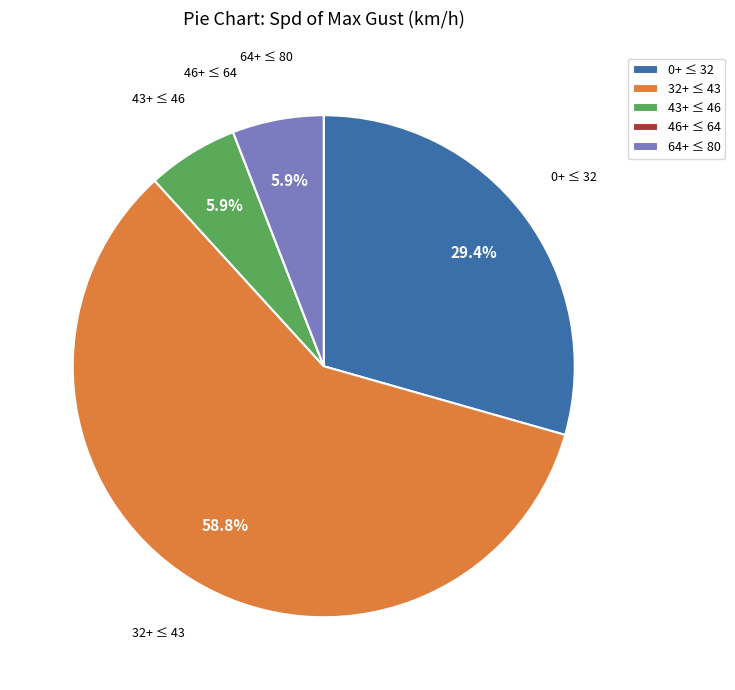

Which category has the biggest portion of the pie?

32+ ≤ 43